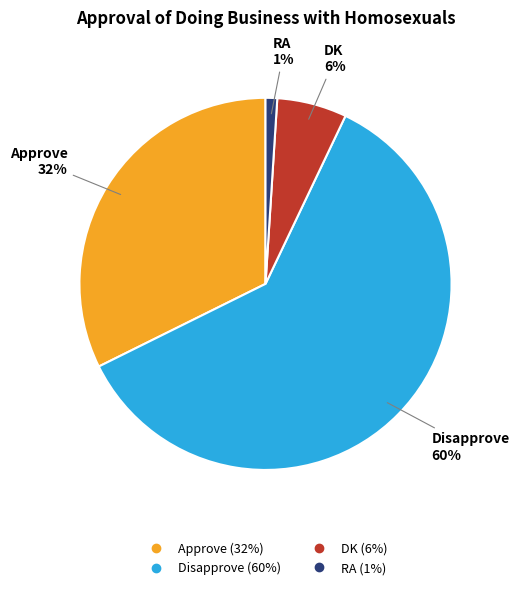

Which slice represents more than half of the pie?

Disapprove